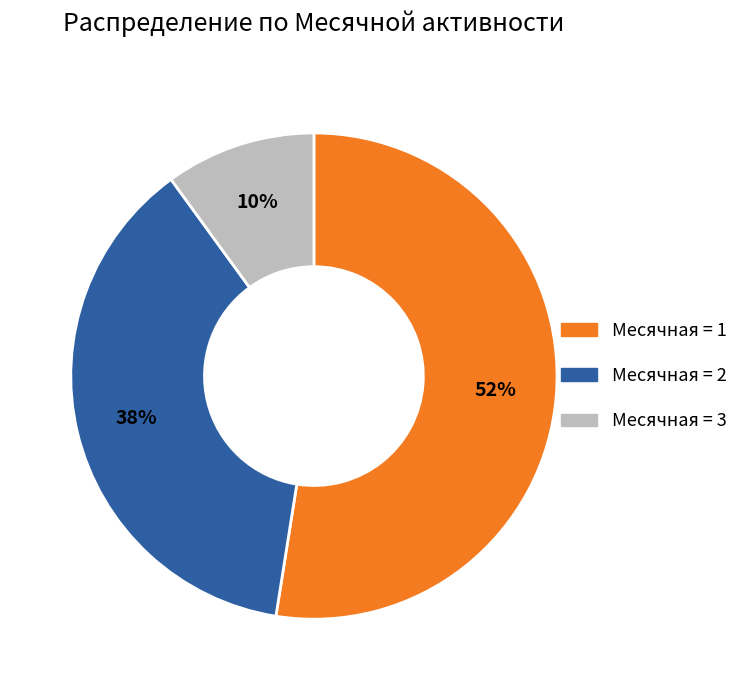

How many segments does this pie chart have?

3